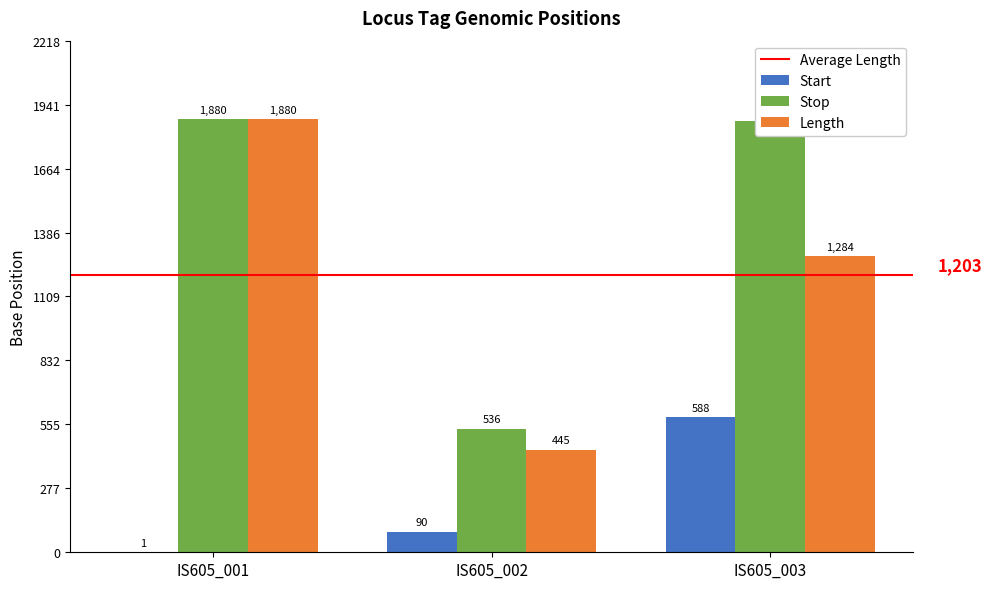

At which category is the sum across all series the highest?

IS605_001